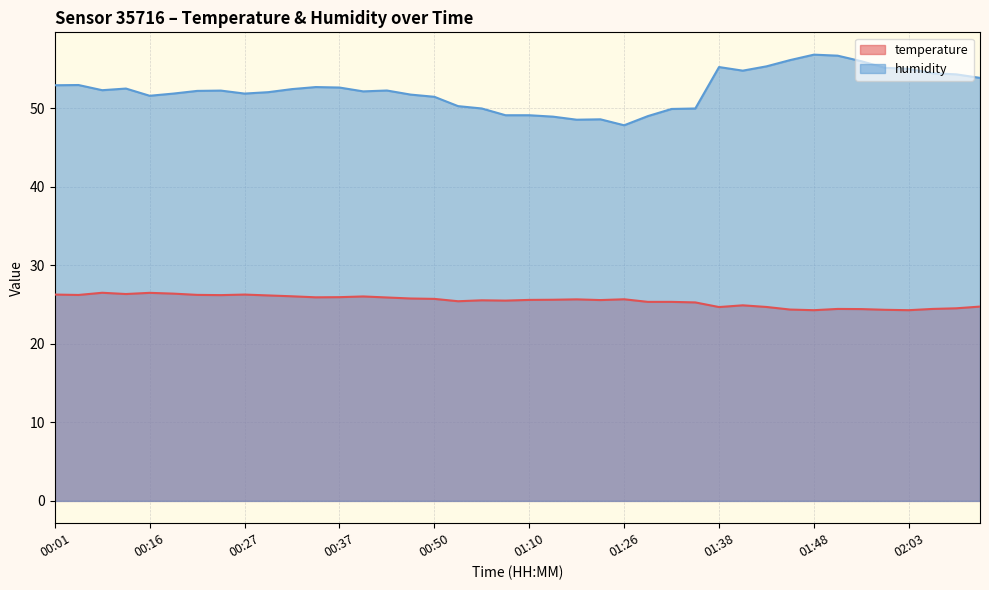

True or false: humidity and temperature intersect in this chart.

False